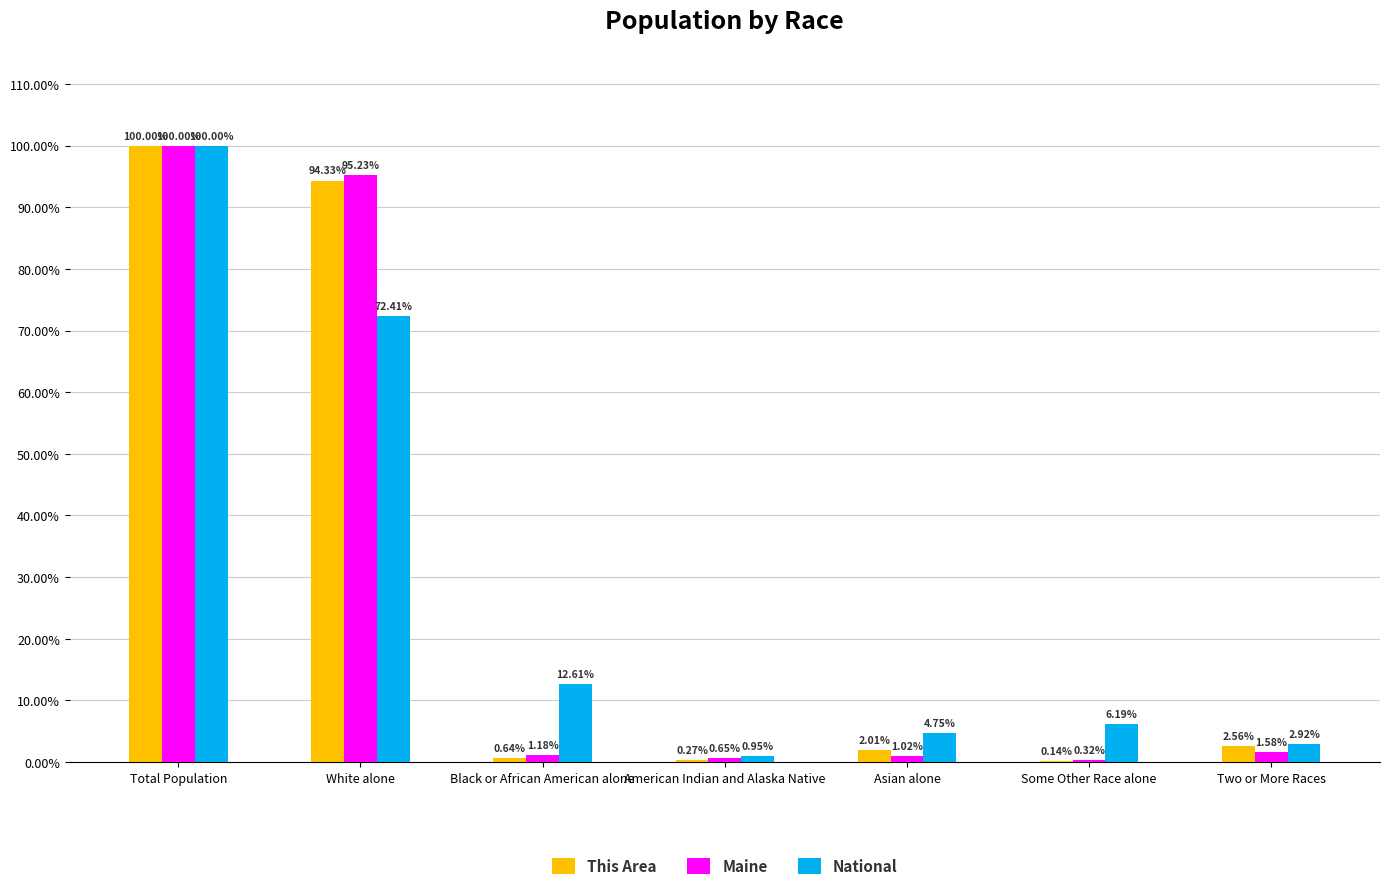

Where does the Maine series first go above 1?

Total Population